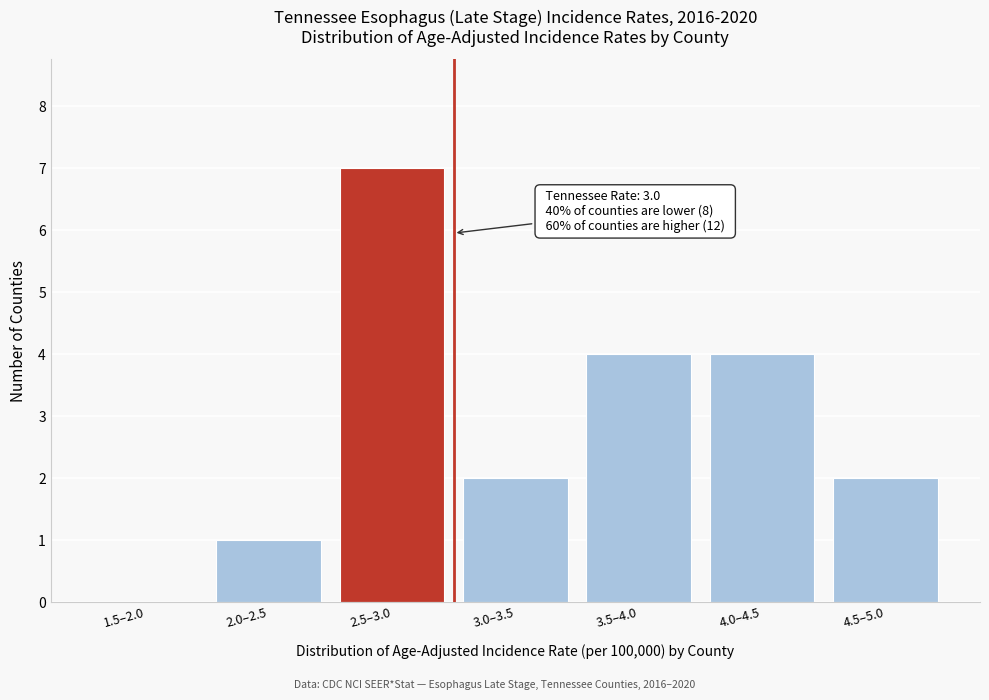

Reading right to left, what are all the values shown in this chart?

4.5–5.0=2	4.0–4.5=4	3.5–4.0=4	3.0–3.5=2	2.5–3.0=7	2.0–2.5=1	1.5–2.0=0